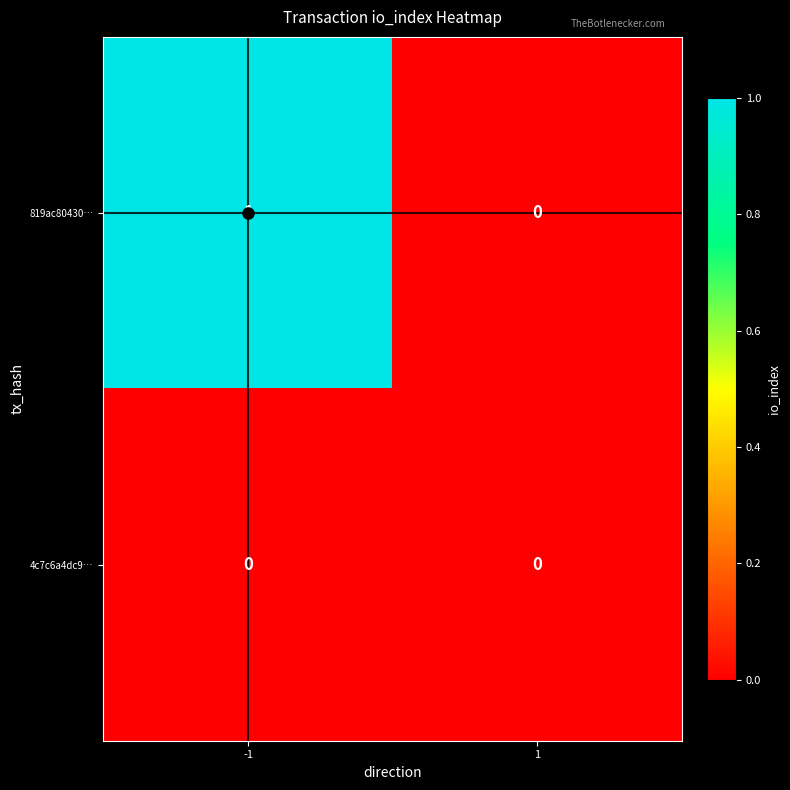

Which series has the largest range (max minus min)?

819ac80430…